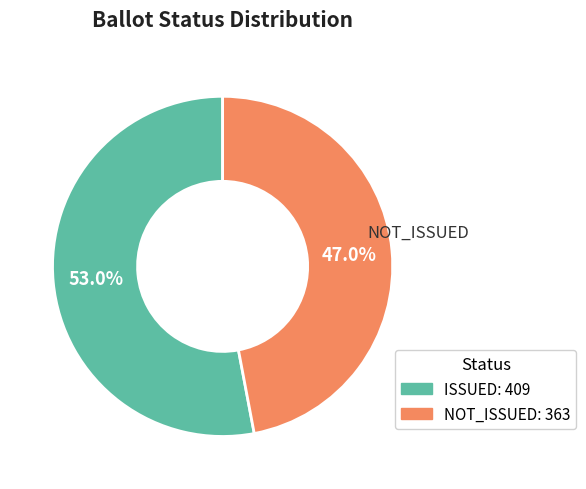

Approximately how many times larger is the value at NOT_ISSUED compared to ISSUED?

0.9